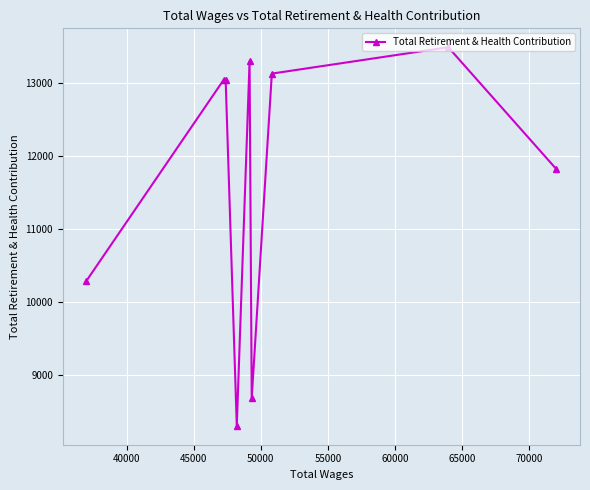

Is this an area chart (filled region under the line)?

No